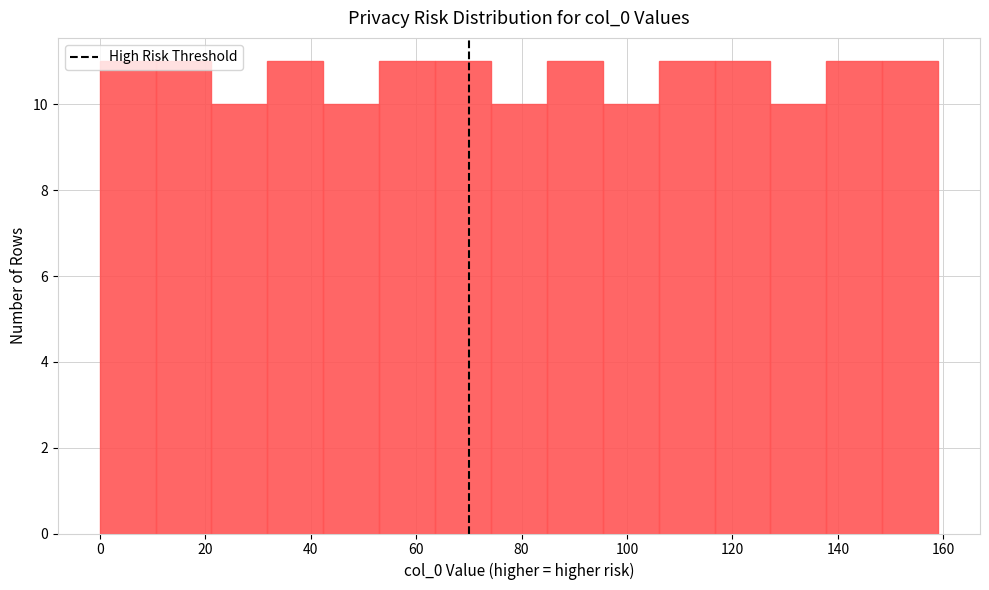

How tall is the bar that spans 137.8 to 148.4 on the x-axis? Neither the bar edges nor the heights are printed on the chart, so give them approximately, as read against the axes.

11